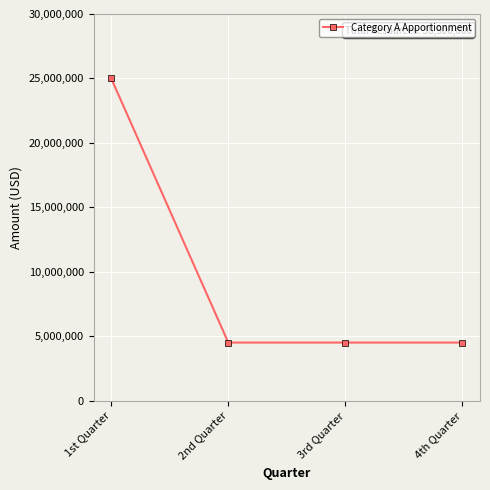

Which has a higher value, 1st Quarter or 3rd Quarter?

1st Quarter